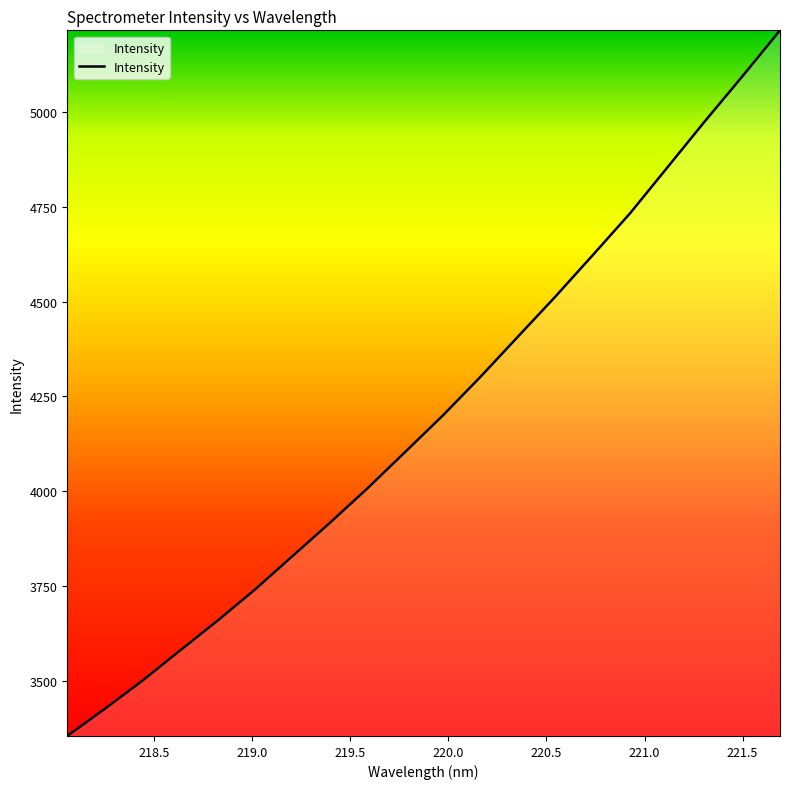

Reading left to right, extract all data points from this chart.

3354.2	3425.9	3499.9	3579.4	3658.2	3740.5	3828.7	3916.8	4007.7	4103.1	4199.1	4300.6	4406.7	4512.6	4622.3	4733.3	4854.8	4976.6	5095.0	5216.0